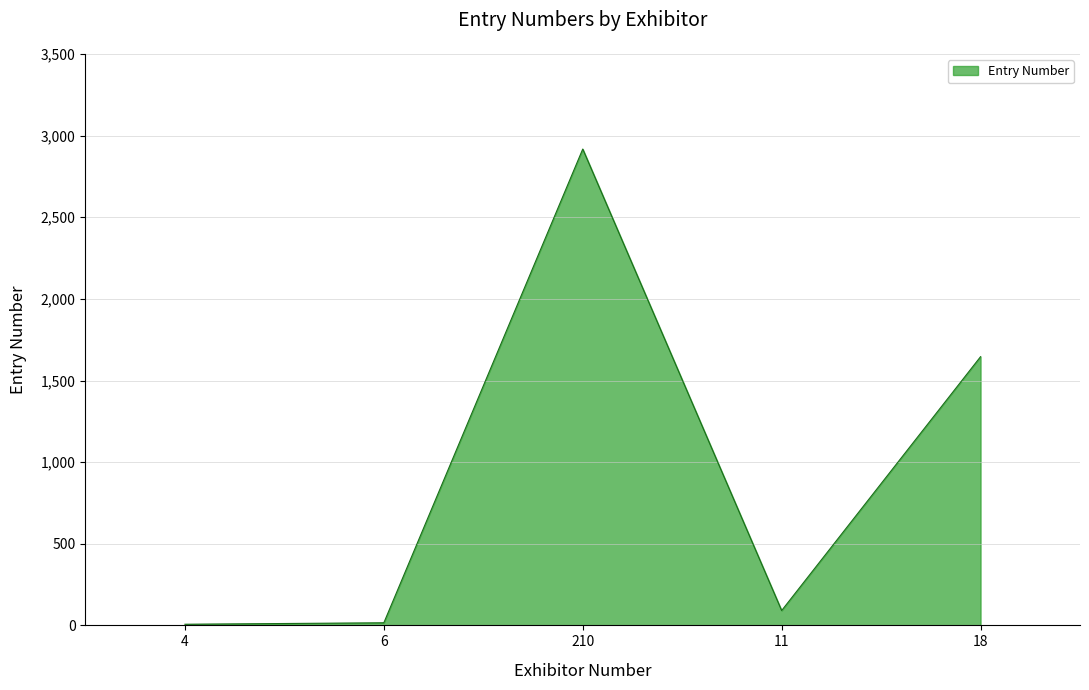

How many categories are shown in the chart?

5